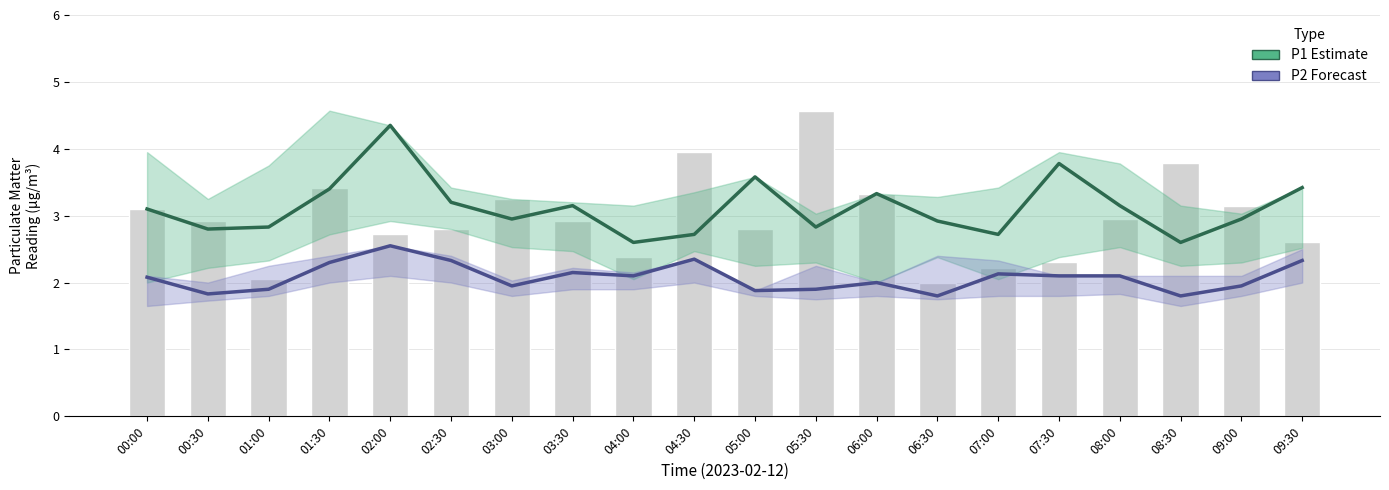

Reading left to right, extract all data points from this chart.

P1 Estimate: 3.1	2.8	2.8	3.4	4.3	3.2	3.0	3.1	2.6	2.7	3.6	2.8	3.3	2.9	2.7	3.8	3.1	2.6	3.0	3.4
P2 Forecast: 2.1	1.8	1.9	2.3	2.5	2.3	1.9	2.1	2.1	2.4	1.9	1.9	2.0	1.8	2.1	2.1	2.1	1.8	1.9	2.3